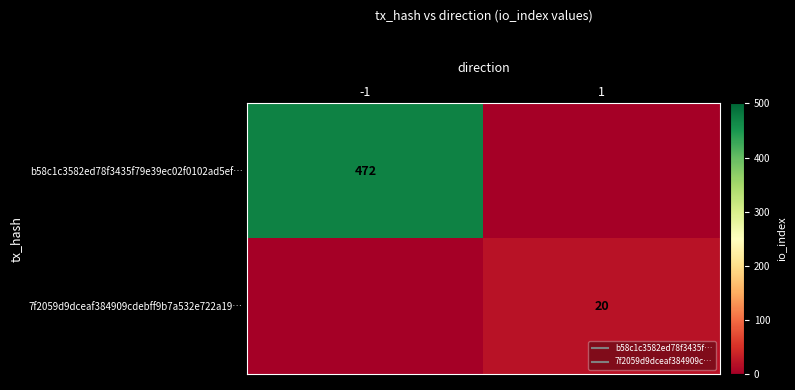

Where is 7f2059d9dceaf384909cdebff9b7a532e722a19… nearest to the value 10?

-1